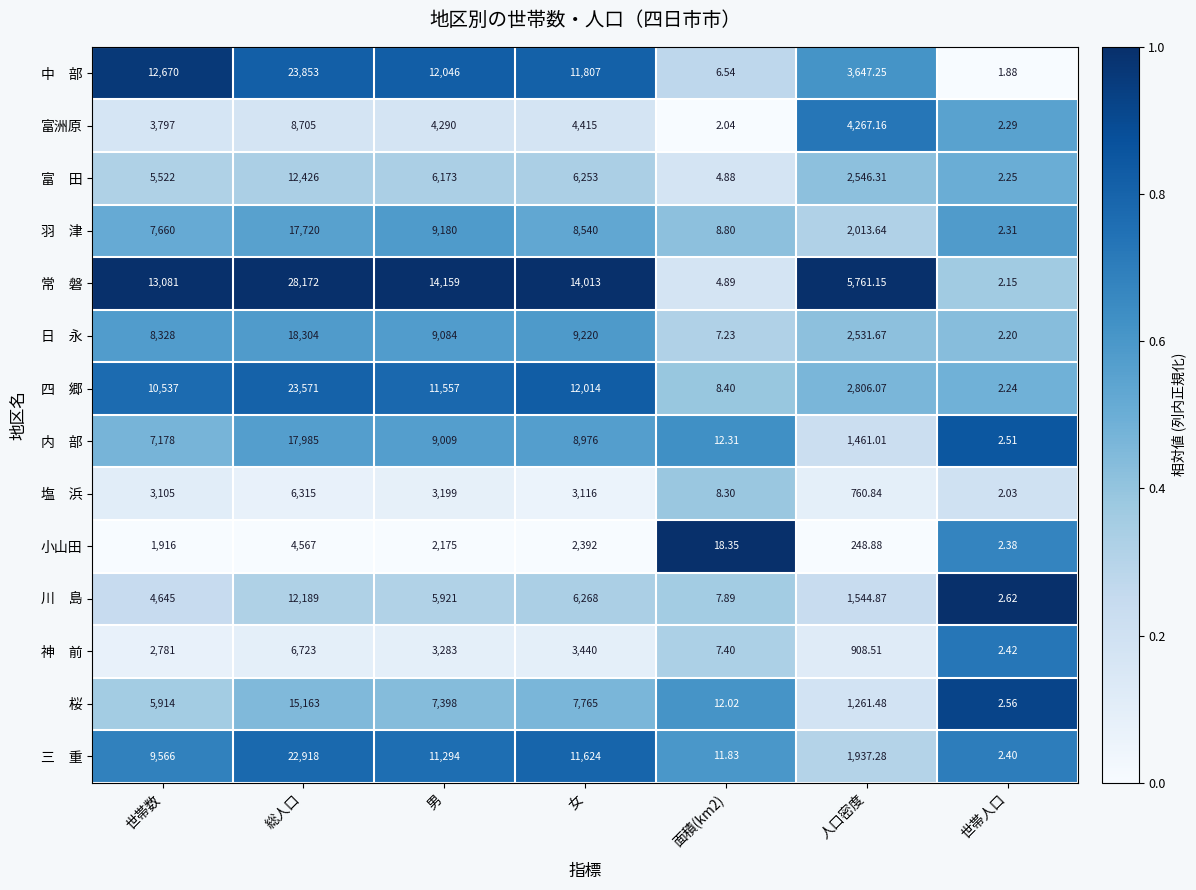

At which category is the sum across all series the highest?

総人口